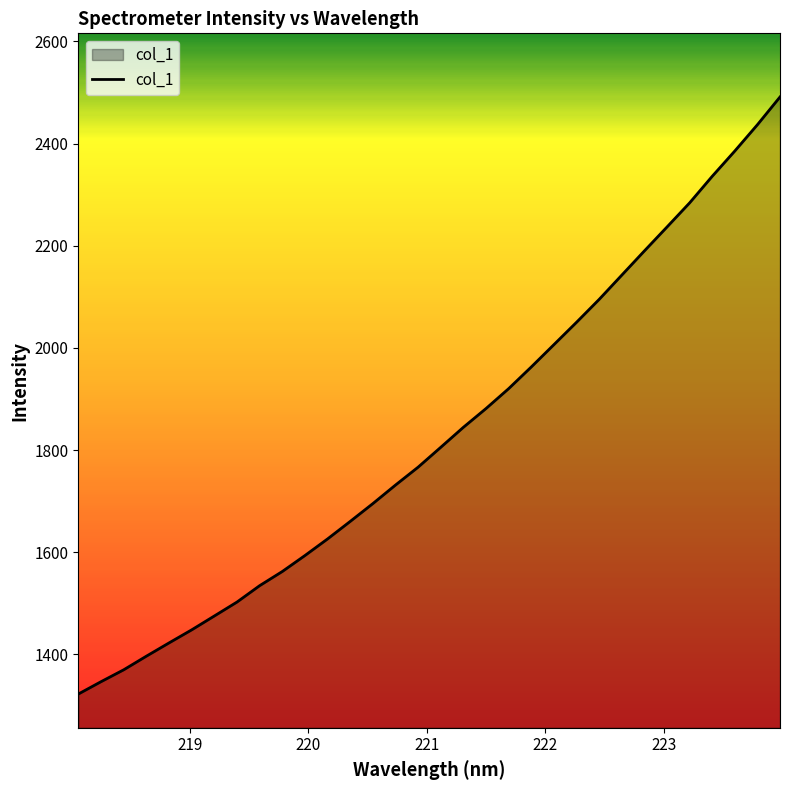

What is the maximum value shown in the chart?

2491.3